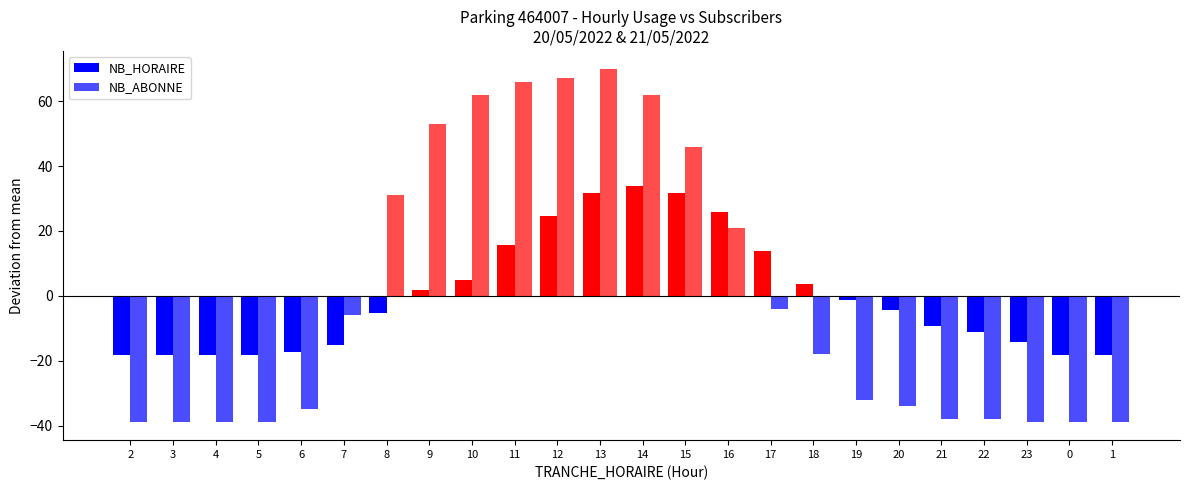

Which has a higher value, 19 or 1?

19